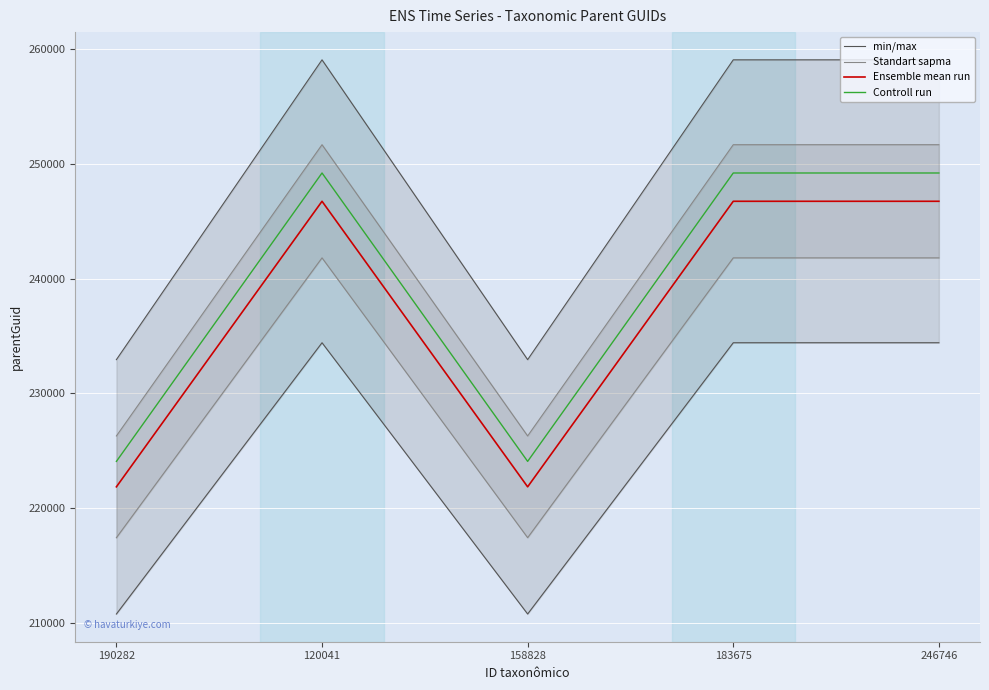

Between 190282 and 183675, which series saw the biggest shift?

Controll run